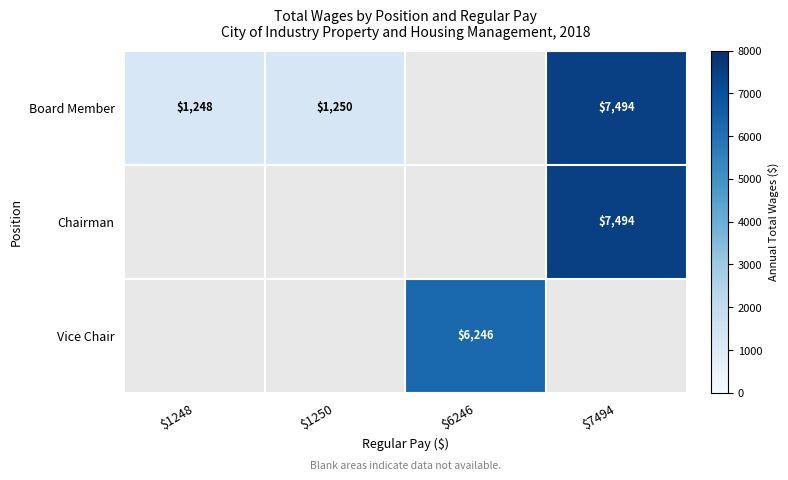

Which series has the widest spread of values?

Board Member